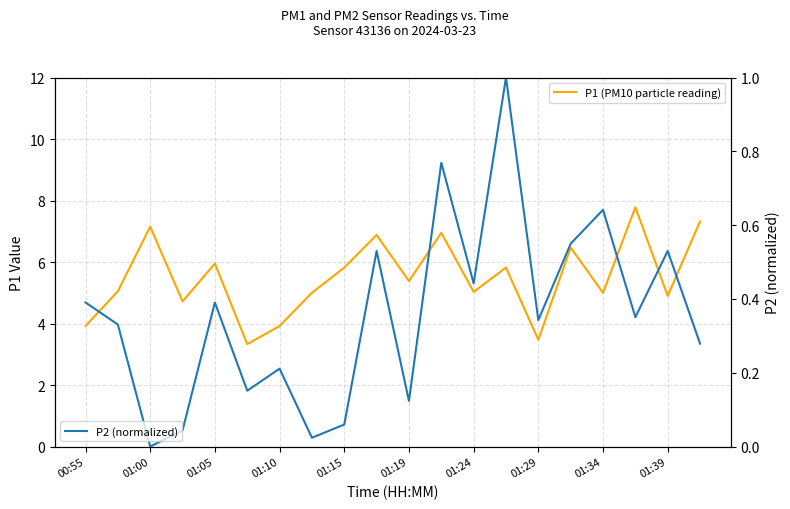

What is the maximum value for P2 (normalized)?

1.0